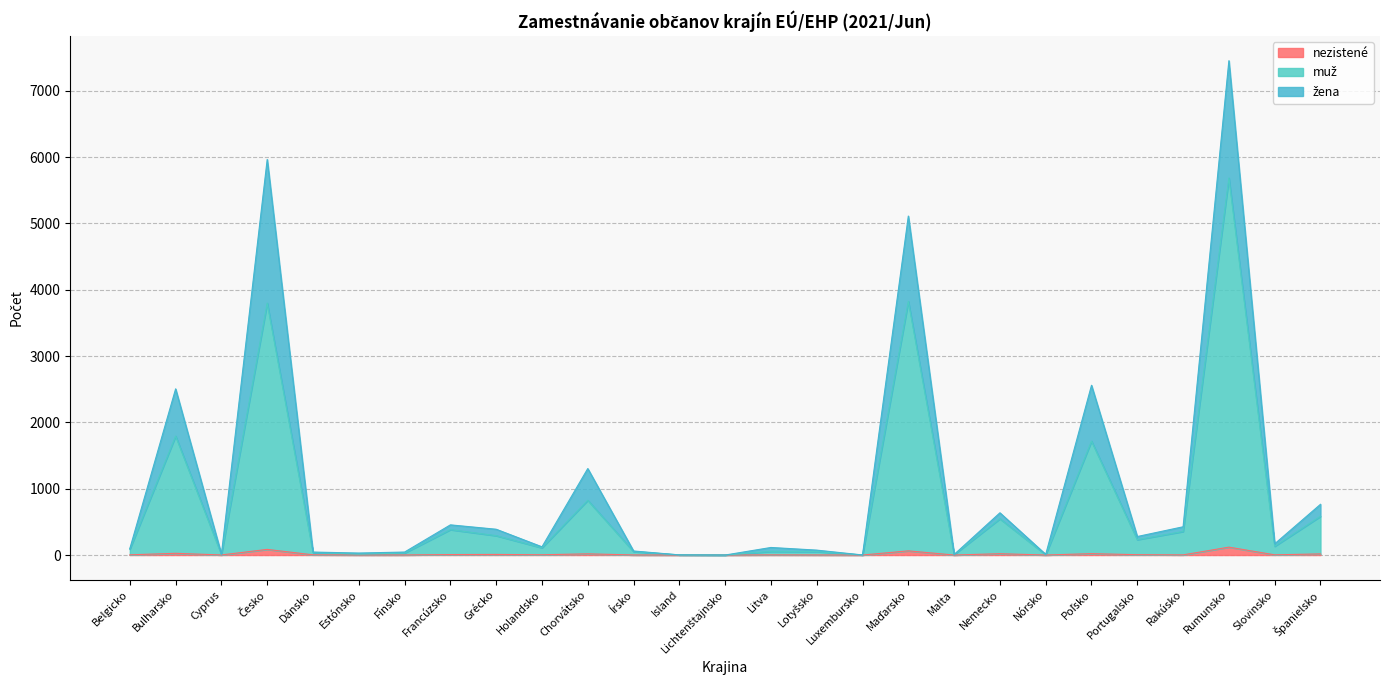

The value of nezistené at Nemecko is 8. True or false?

False